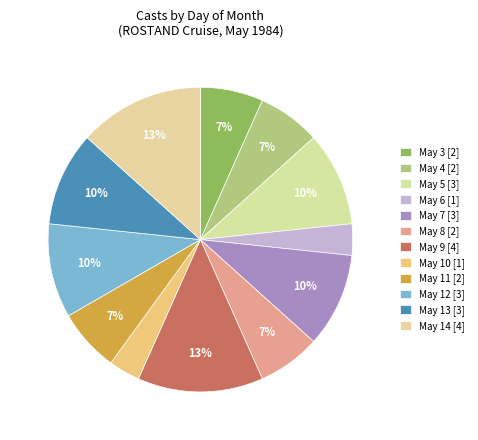

How many segments does this pie chart have?

12